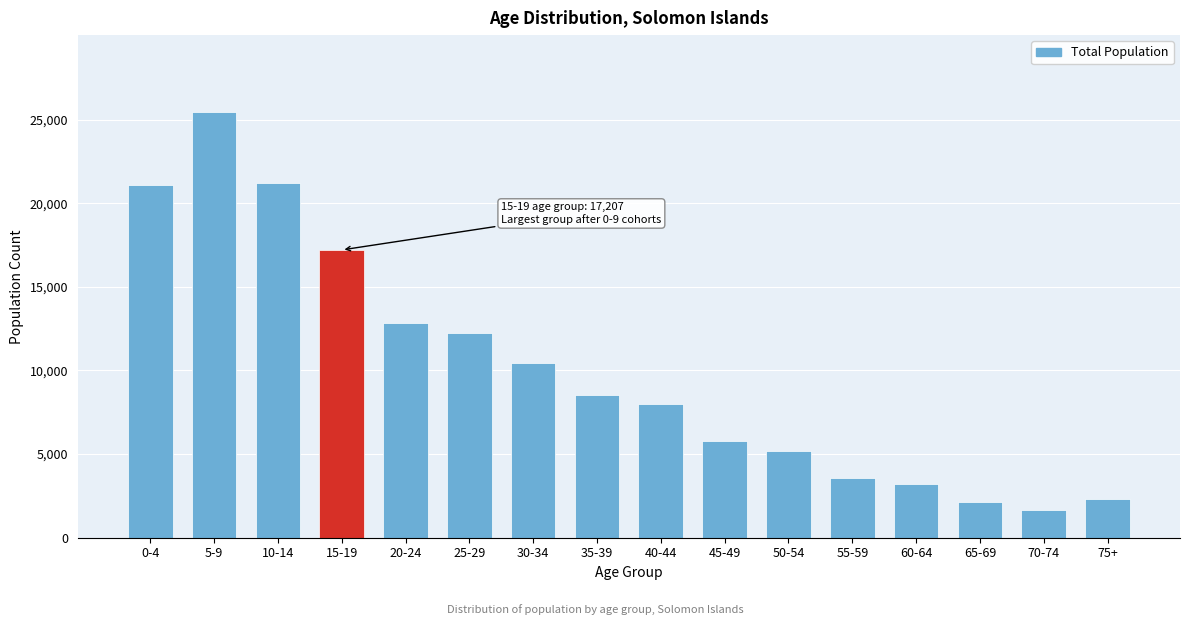

Reading left to right, transcribe all the data shown in this chart.

21107	25470	21229	17207	12853	12259	10427	8559	7980	5796	5201	3596	3224	2136	1630	2323